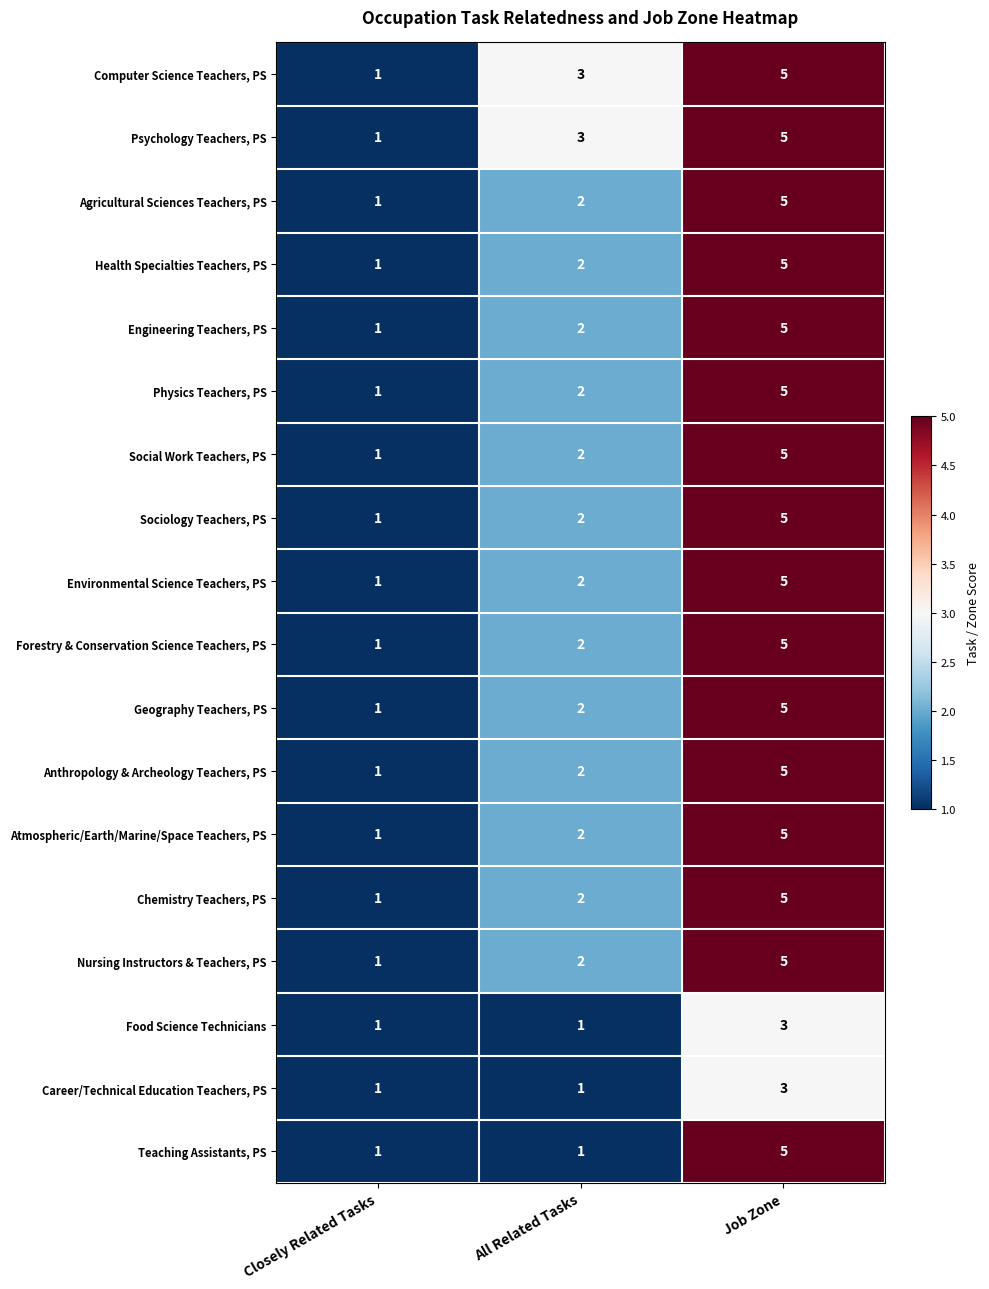

Count the Sociology Teachers, PS values in the range 1 to 5.

3